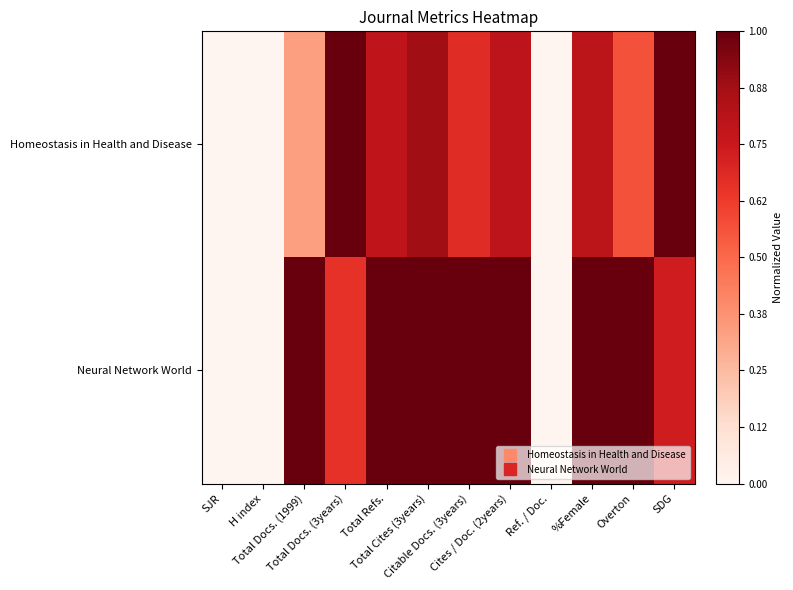

Reading left to right, what are all the values shown in this chart?

Homeostasis in Health and Disease: SJR=0.0	H index=0.0	Total Docs. (1999)=0.3	Total Docs. (3years)=1.0	Total Refs.=0.8	Total Cites (3years)=0.9	Citable Docs. (3years)=0.7	Cites / Doc. (2years)=0.8	Ref. / Doc.=0.0	%Female=0.8	Overton=0.6	SDG=1.0
Neural Network World: SJR=0.0	H index=0.0	Total Docs. (1999)=1.0	Total Docs. (3years)=0.7	Total Refs.=1.0	Total Cites (3years)=1.0	Citable Docs. (3years)=1.0	Cites / Doc. (2years)=1.0	Ref. / Doc.=0.0	%Female=1.0	Overton=1.0	SDG=0.7